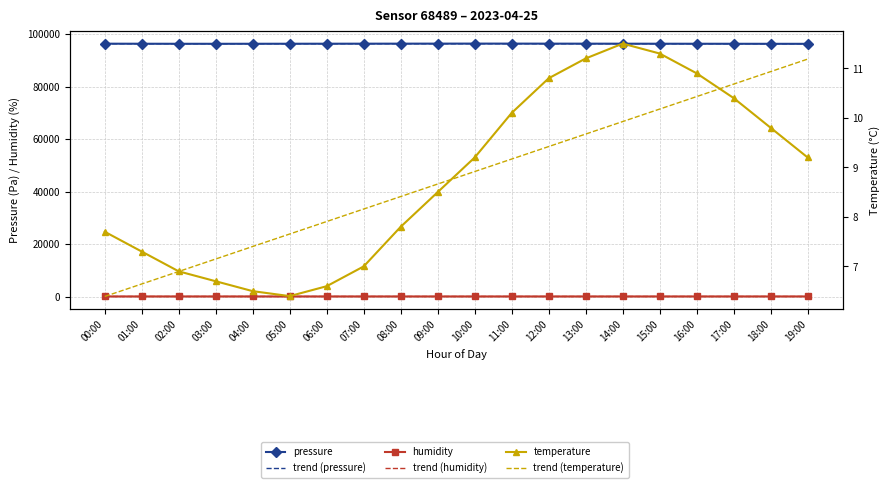

True or false: pressure and trend (humidity) intersect in this chart.

False